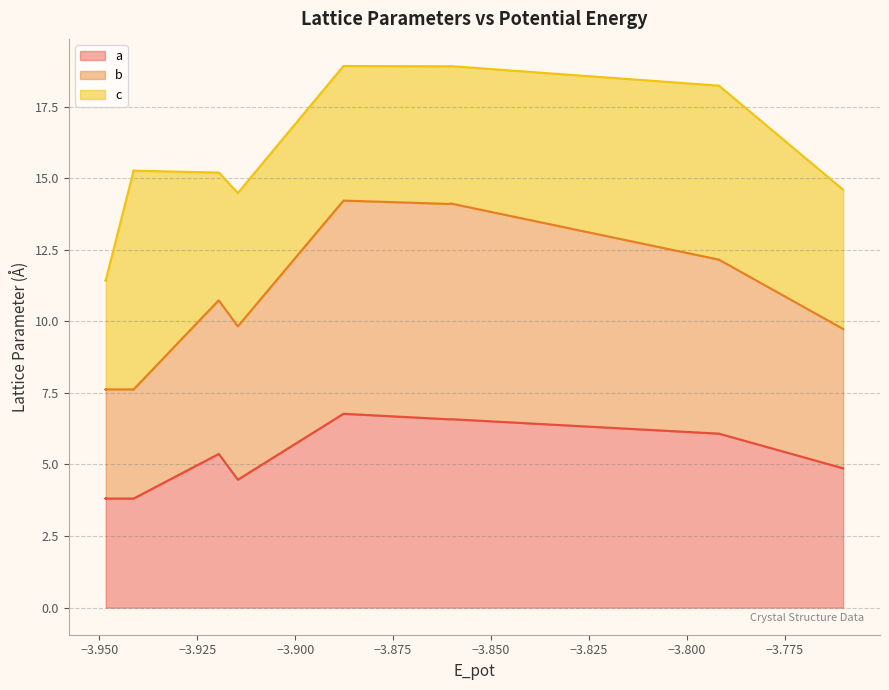

True or false: a and b intersect in this chart.

False